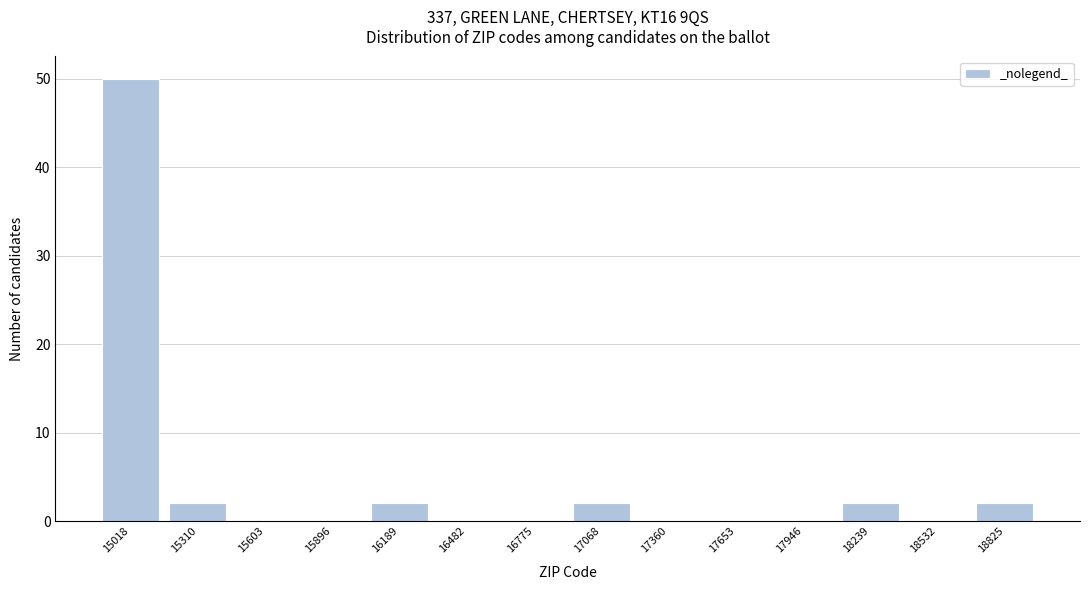

Is it true that the value at 17653 is -23?

False